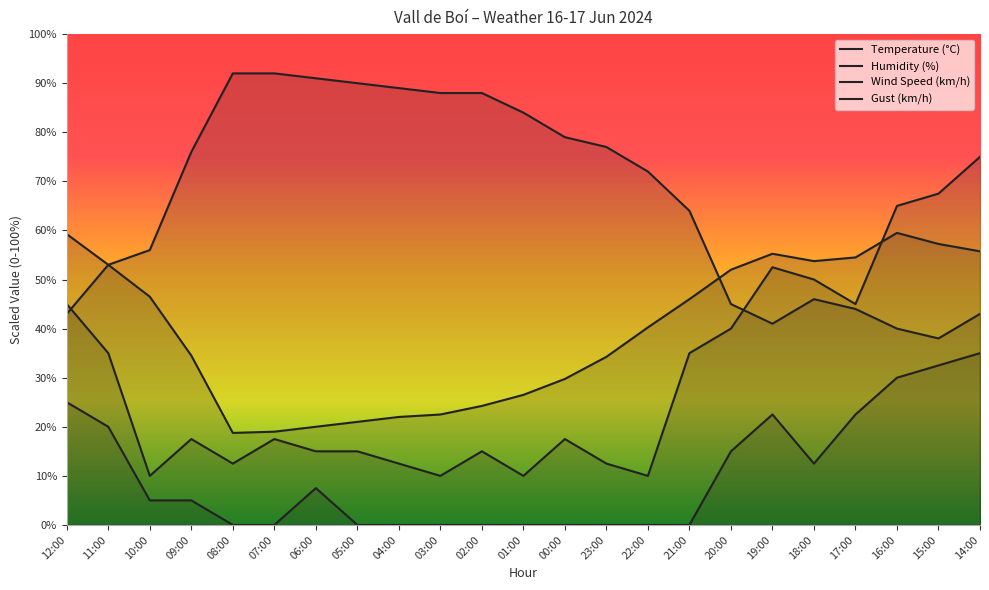

The value of Gust (km/h) at 14:00 is 47.8. True or false?

False